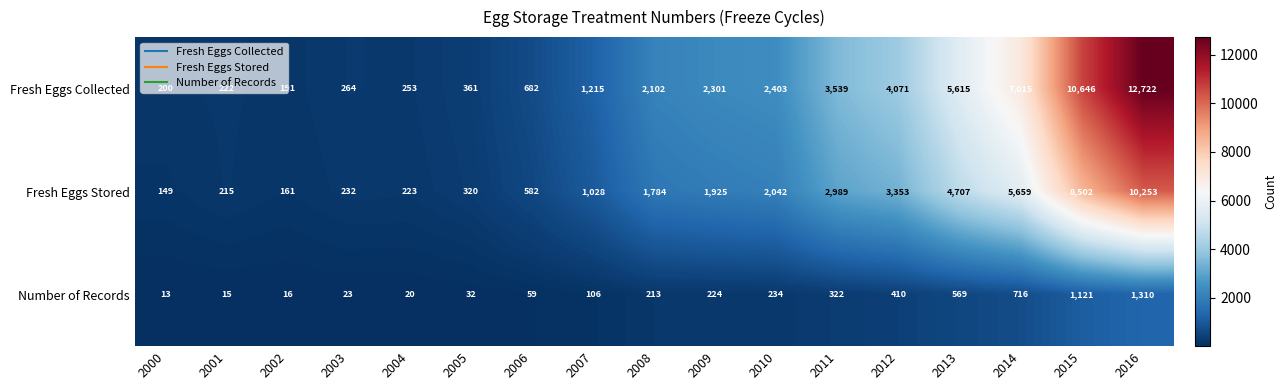

At 2015, list the series in order from smallest to largest.

Number of Records, Fresh Eggs Stored, Fresh Eggs Collected